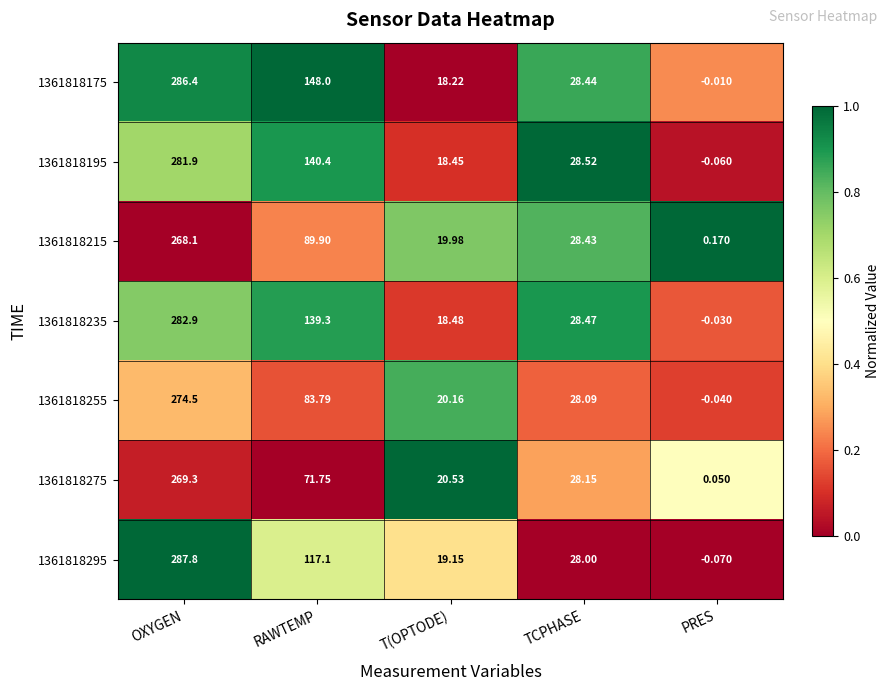

At which label does 1361818235 reach its peak?

OXYGEN